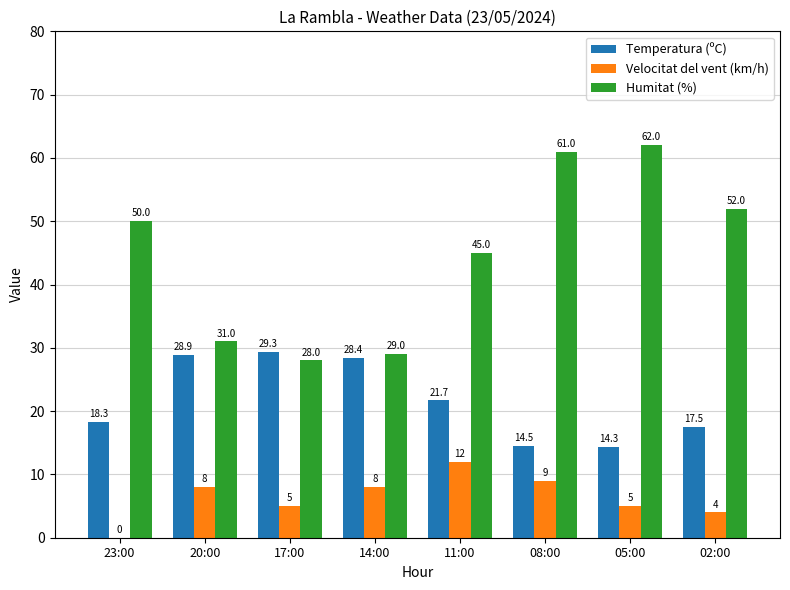

What is the sum of the Temperatura (ºC) values at 20:00 and 05:00?

43.2